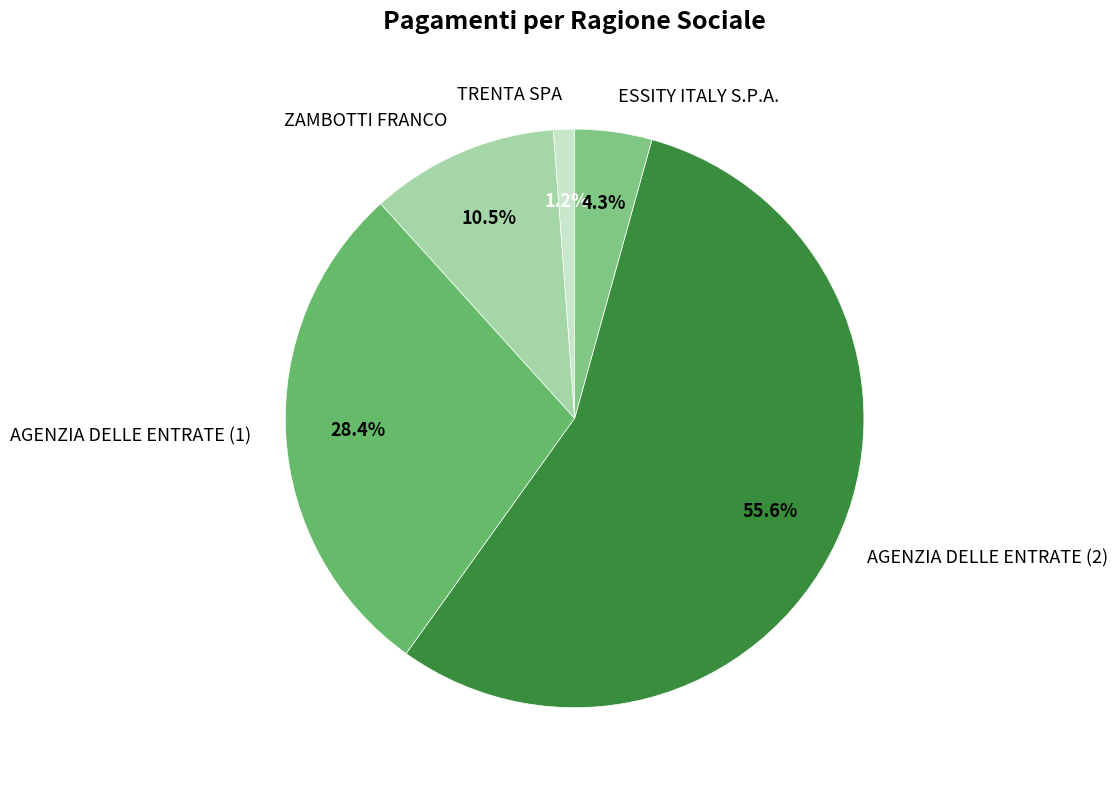

What is the total percentage of AGENZIA DELLE ENTRATE (1) and AGENZIA DELLE ENTRATE (2)?

84.0%